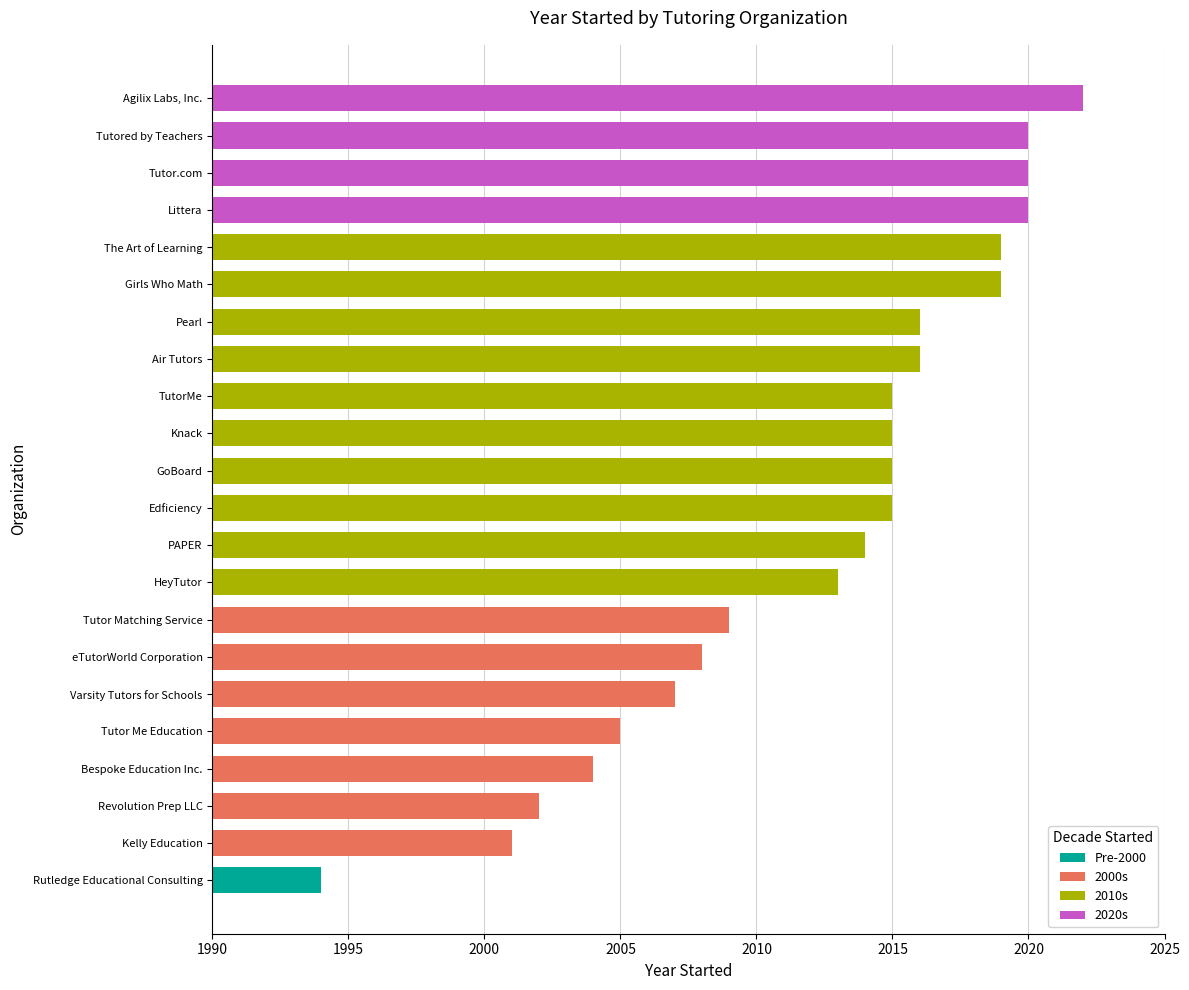

Read the value at Tutor Matching Service.

2009